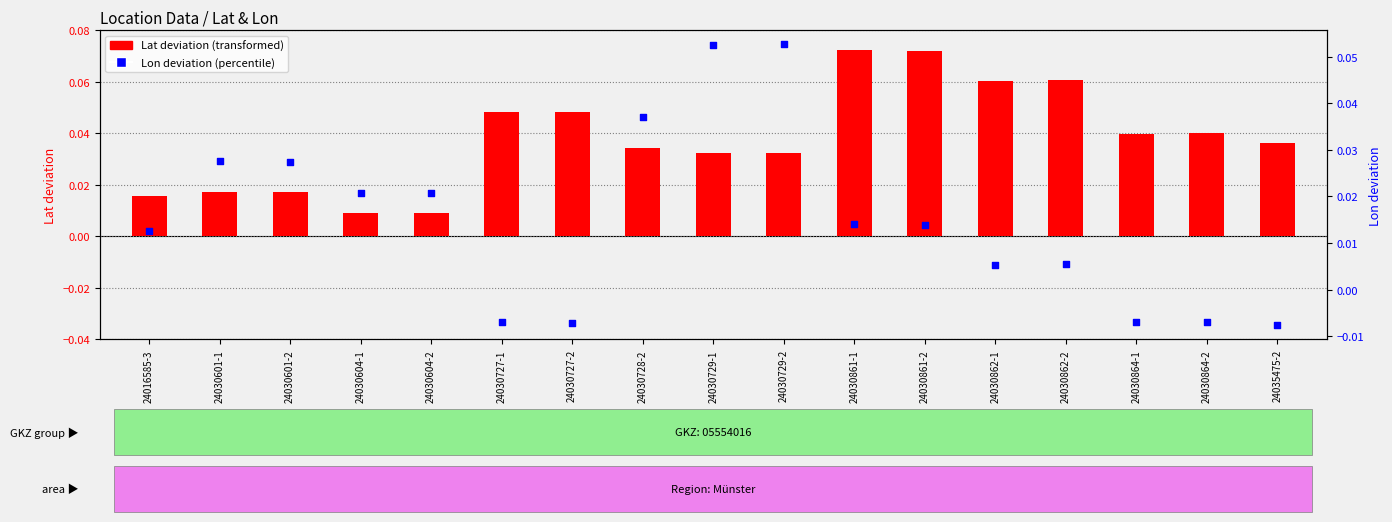

Which series has the widest spread of Y values?

Lat deviation